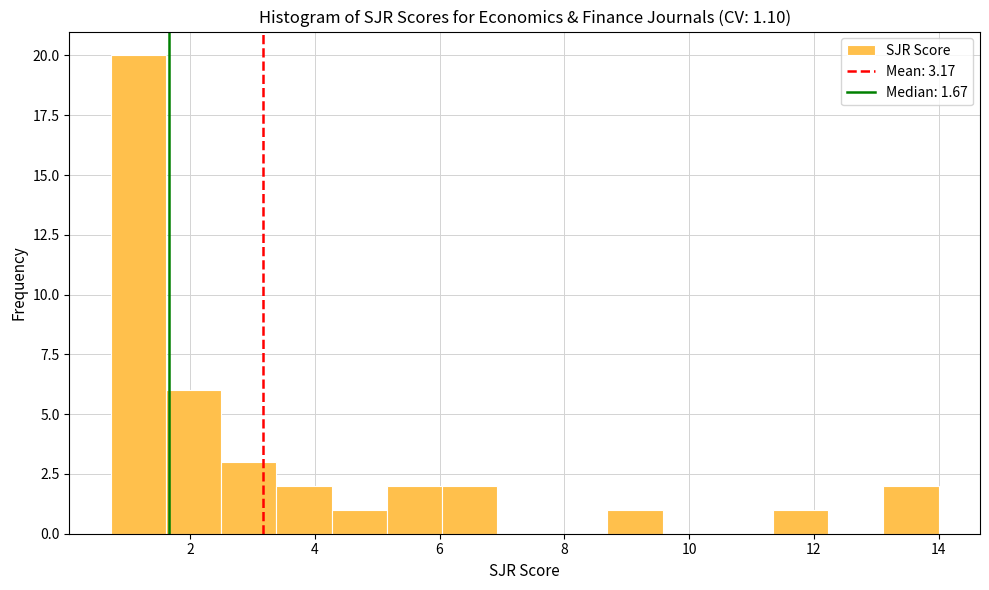

Reading left to right, transcribe this chart: for each bar, give the range it covers on the x-axis and its height. Neither the bar edges nor the heights are printed on the chart, so give them approximately, as read against the axes.

0.8 to 1.6: 20
1.6 to 2.6: 6
2.6 to 3.4: 3
3.4 to 4.2: 2
4.2 to 5.2: 1
5.2 to 6.0: 2
6.0 to 7.0: 2
7.0 to 7.8: 0
7.8 to 8.6: 0
8.6 to 9.6: 1
9.6 to 10.4: 0
10.4 to 11.4: 0
11.4 to 12.2: 1
12.2 to 13.2: 0
13.2 to 14.0: 2